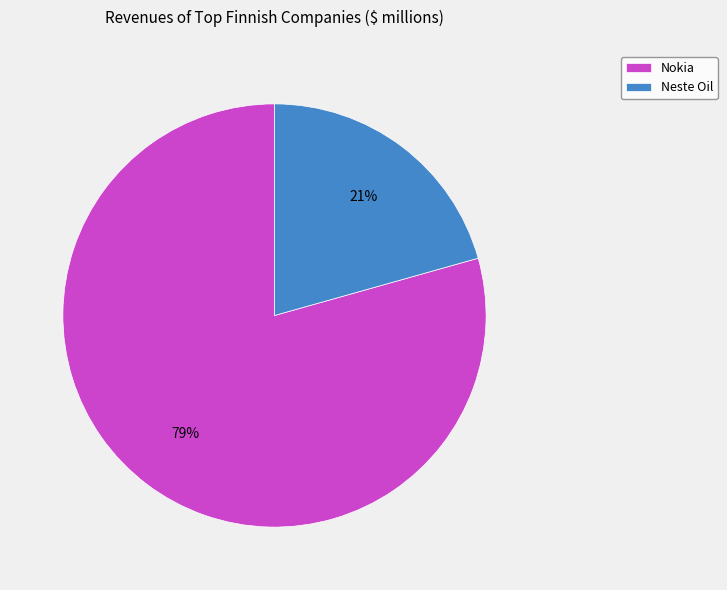

To the nearest percent, what portion does Neste Oil represent?

21%